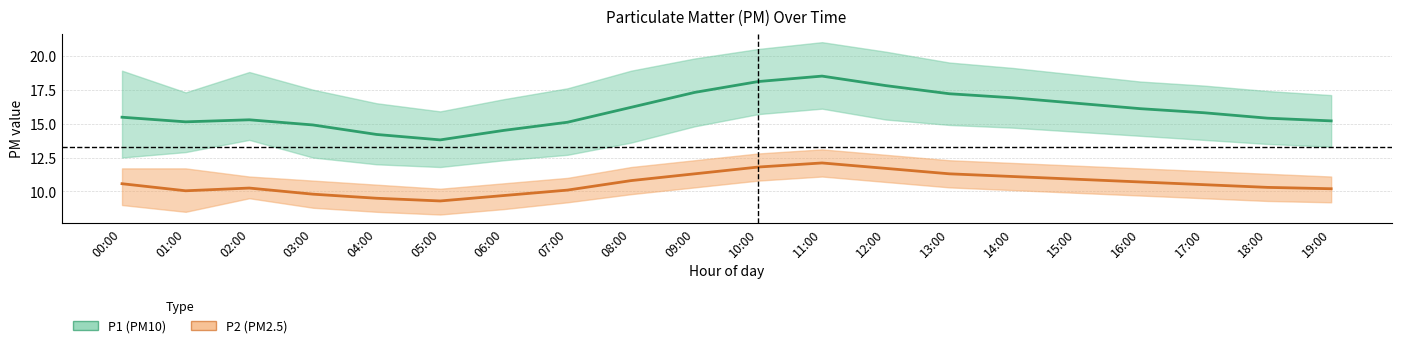

At how many categories does at least one series exceed 13?

20